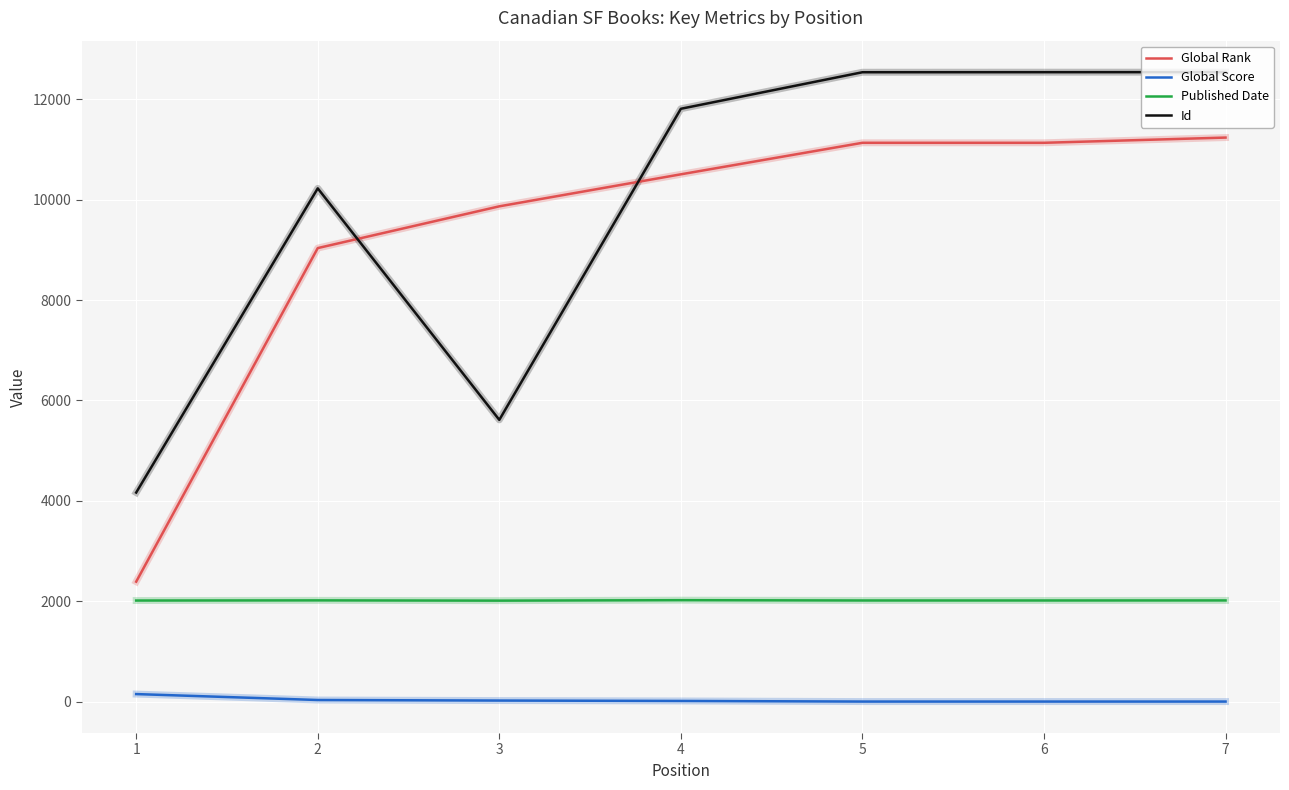

What is the difference between the highest and lowest values at 2?

10195